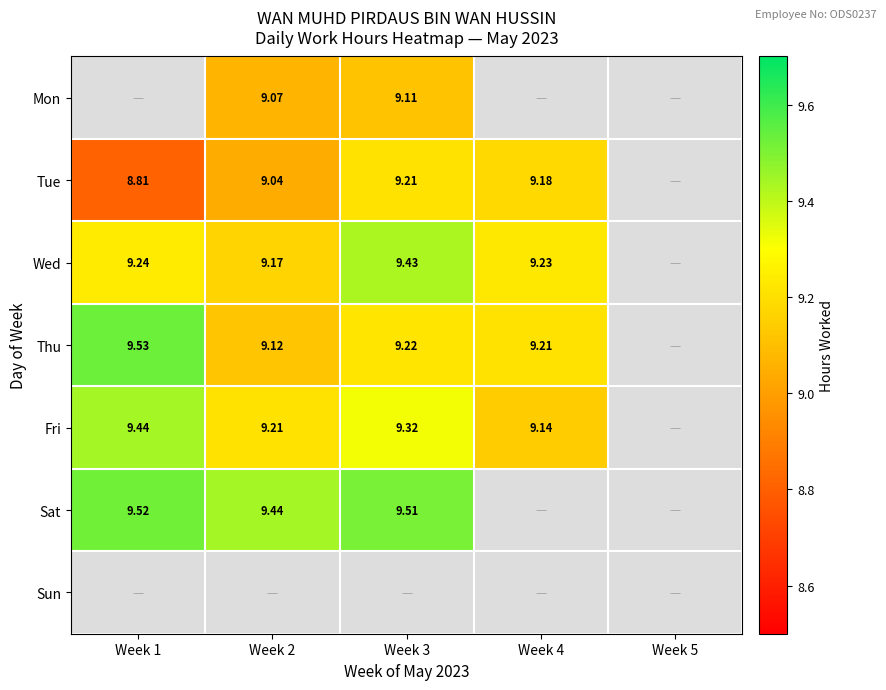

Is the value of Mon at Week 1 greater than the value of Sun at Week 2?

No